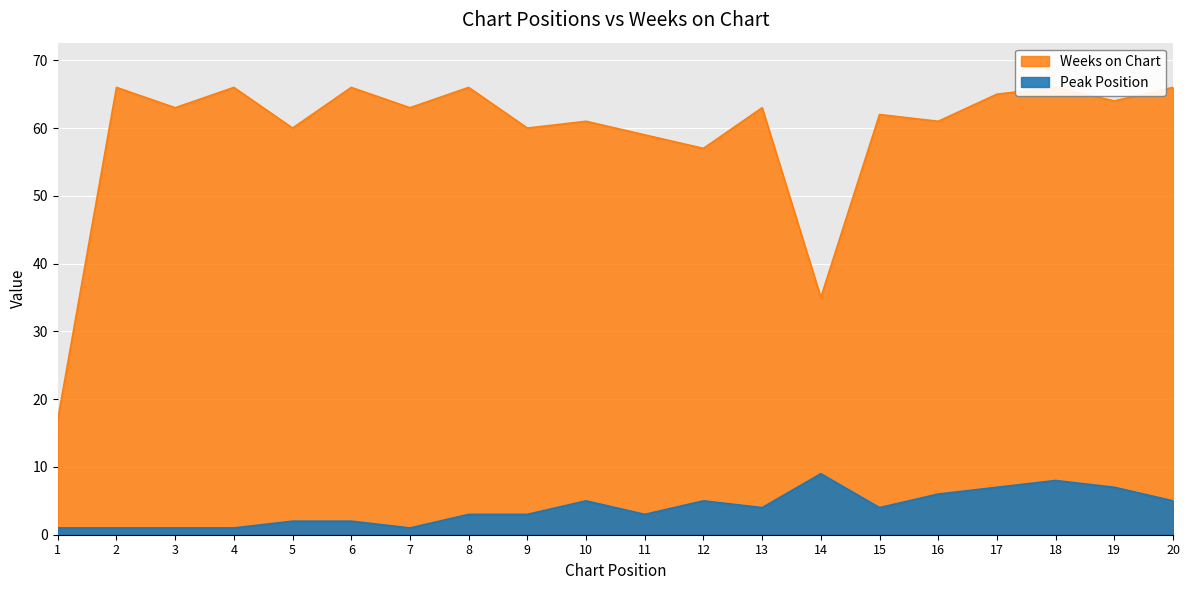

What is the value of the Weeks on Chart point at the 17th from the left?

65